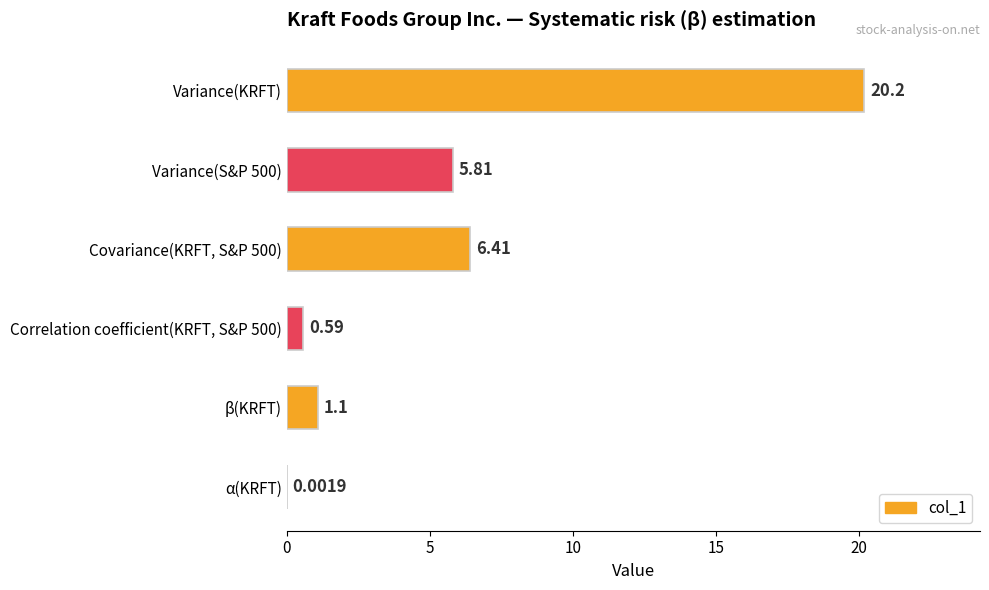

What is the change in value from Variance(KRFT) to Covariance(KRFT, S&P 500)?

-13.8